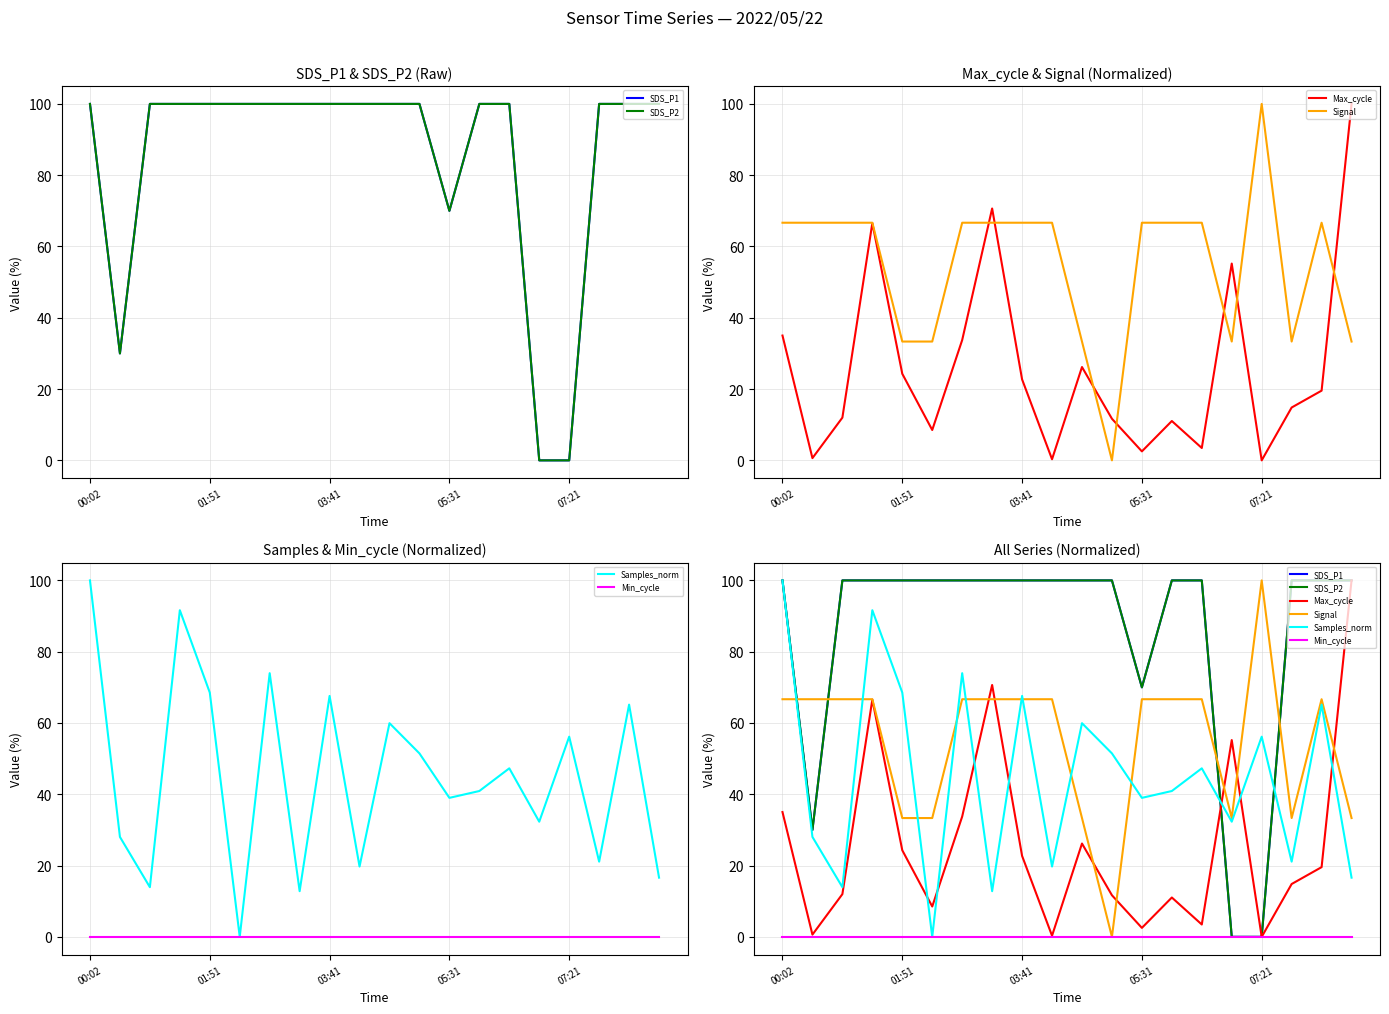

Where is the first local maximum for Signal?

07:21